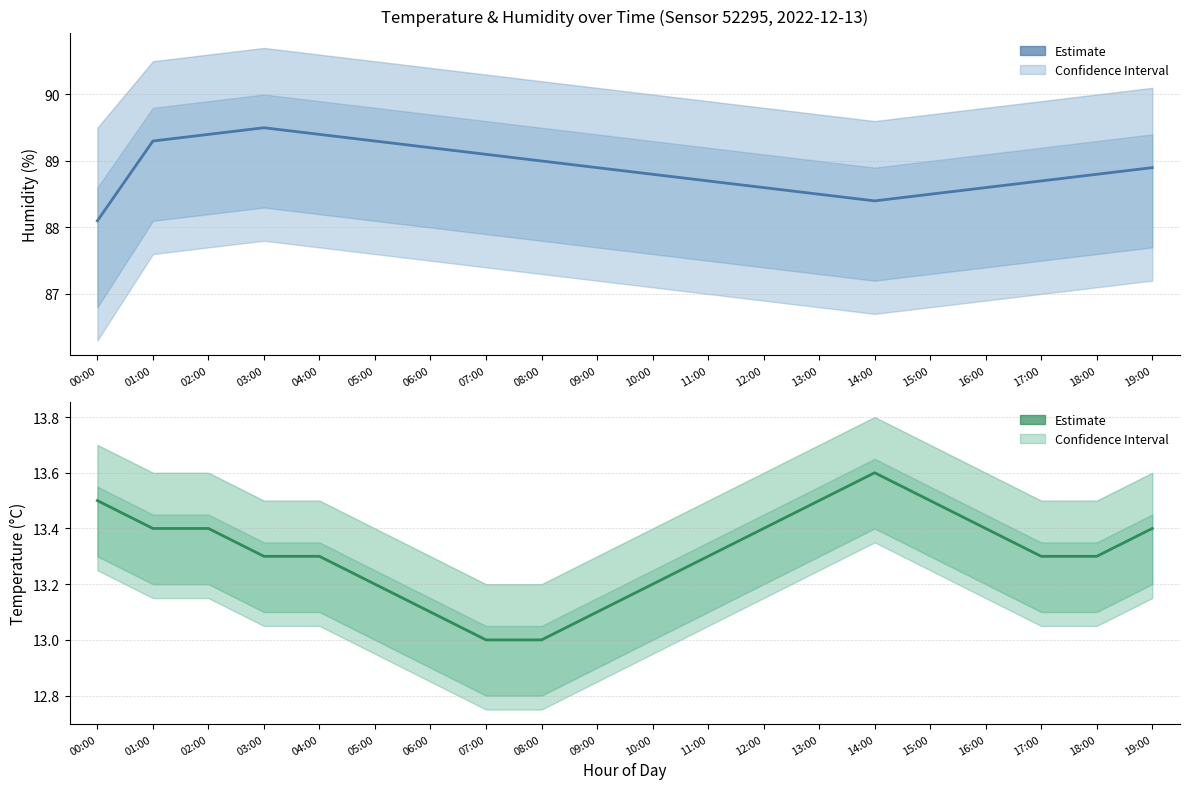

True or false: the data shows 17.8 at 08:00.

False